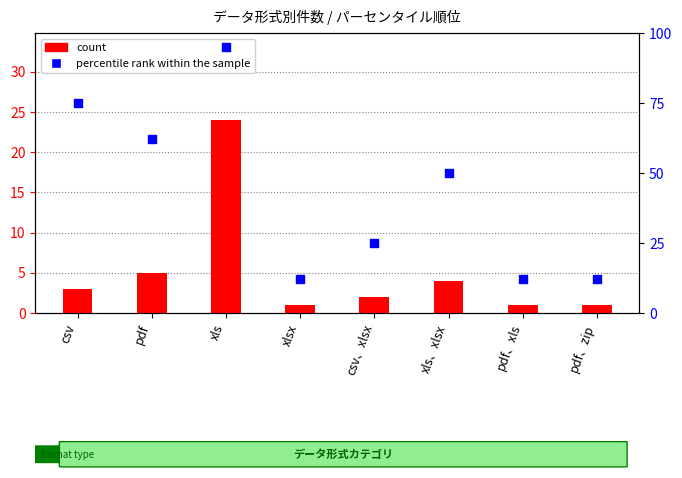

Is the value of count at csv greater than the value of percentile rank within the sample at csv?

No